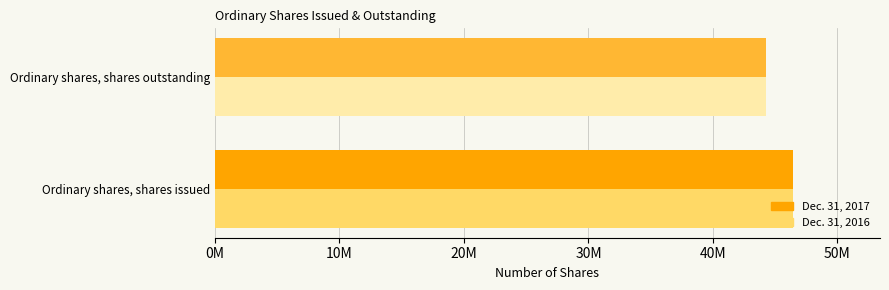

What are all the series names shown in the legend?

Dec. 31, 2017, Dec. 31, 2016